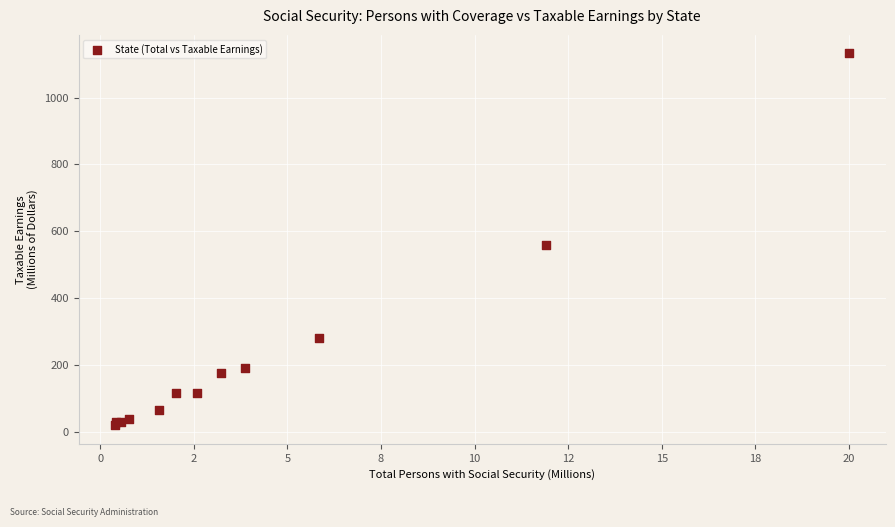

What Y value in the scatter plot is closest to 575?

558.2